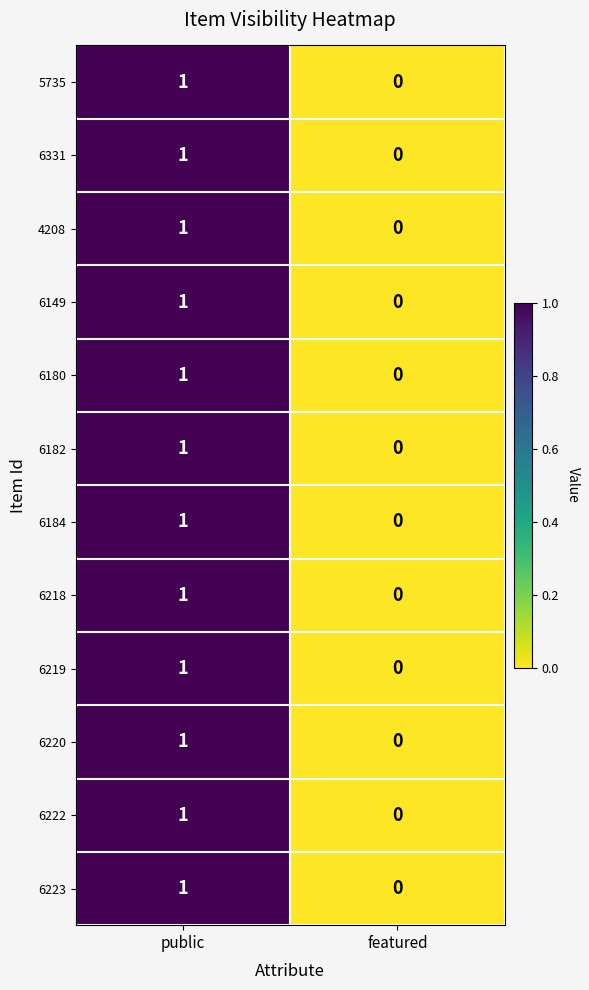

Is it true that 6219 equals 1 at public?

True